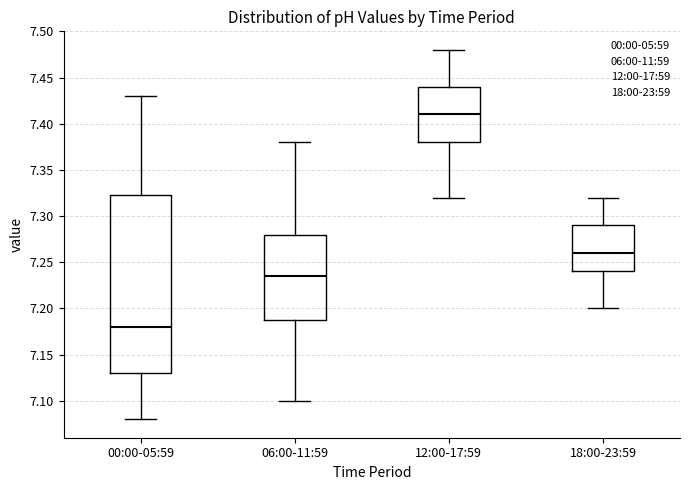

Reading left to right, transcribe this box plot: for each box, give where its median line is, the range the box spans, and where its two whiskers end, as read against the y-axis. The values are not printed on the chart, so give them approximately, as read against the axis.

00:00-05:59: median 7.180, box 7.130 to 7.325, whiskers 7.080 to 7.430
06:00-11:59: median 7.235, box 7.190 to 7.280, whiskers 7.100 to 7.380
12:00-17:59: median 7.410, box 7.380 to 7.440, whiskers 7.320 to 7.480
18:00-23:59: median 7.260, box 7.240 to 7.290, whiskers 7.200 to 7.320